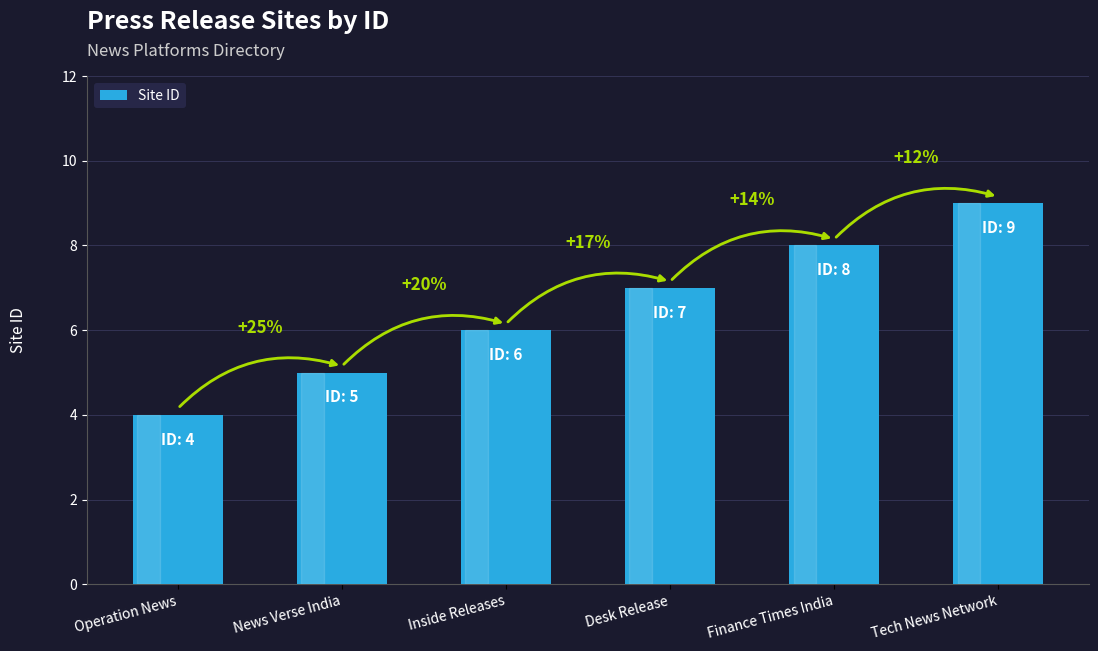

Does the chart contain any negative values?

No